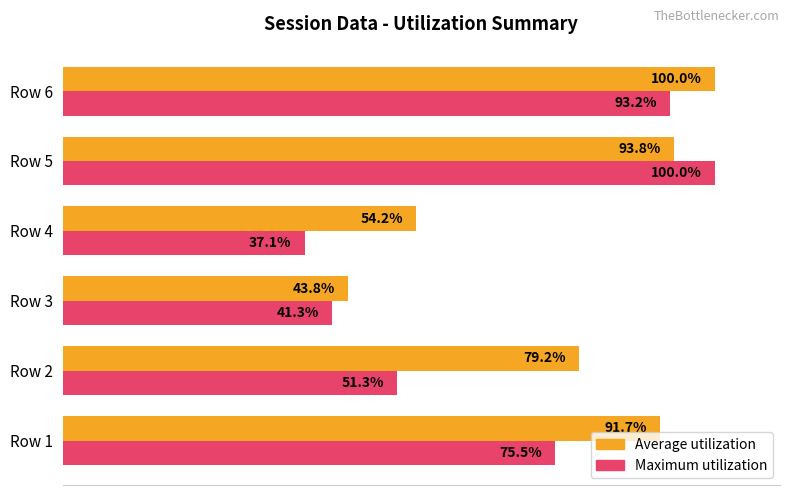

At which label is Average utilization closest to 71?

Row 2